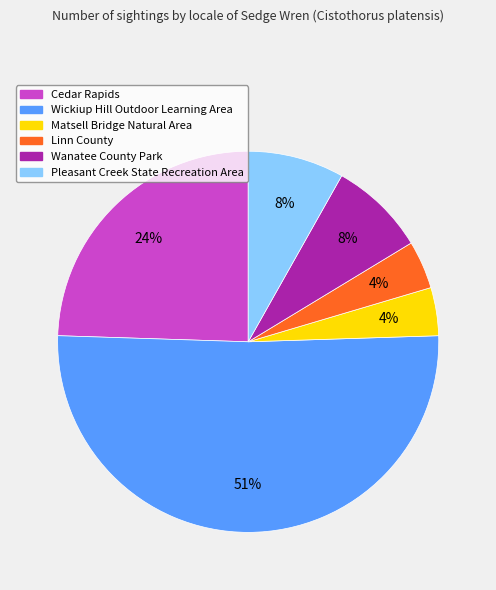

Which slice is the largest?

Wickiup Hill Outdoor Learning Area